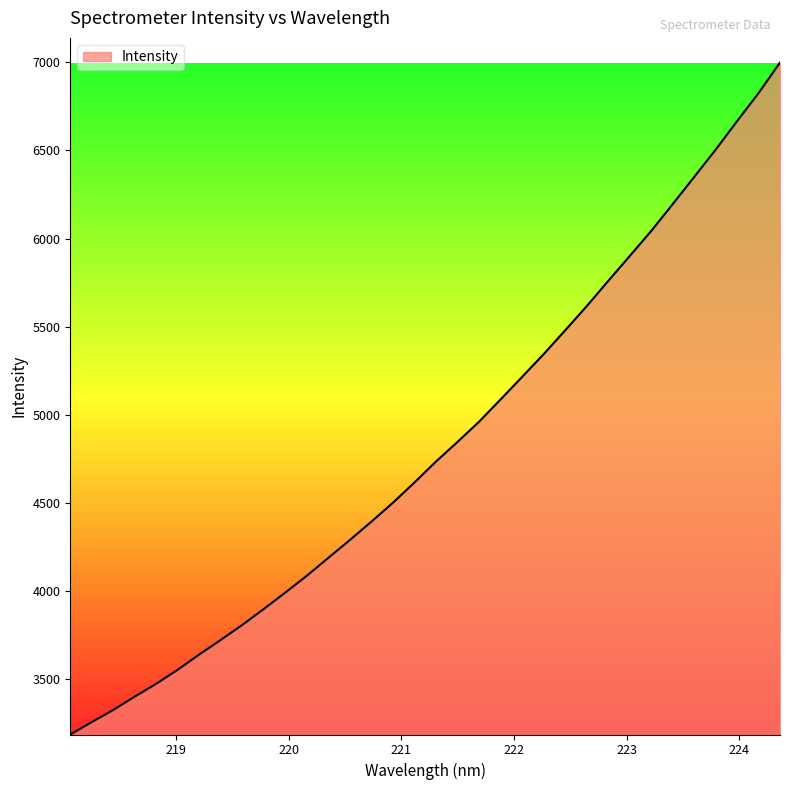

List the labels in order of value, smallest first.

218.0596, 218.2508, 218.442, 218.6332, 218.8244, 219.0156, 219.2067, 219.3979, 219.589, 219.7801, 219.9712, 220.1623, 220.3533, 220.5444, 220.7354, 220.9264, 221.1174, 221.3083, 221.4993, 221.6902, 221.8812, 222.0721, 222.263, 222.4538, 222.6447, 222.8355, 223.0264, 223.2172, 223.408, 223.5987, 223.7895, 223.9802, 224.1709, 224.3616